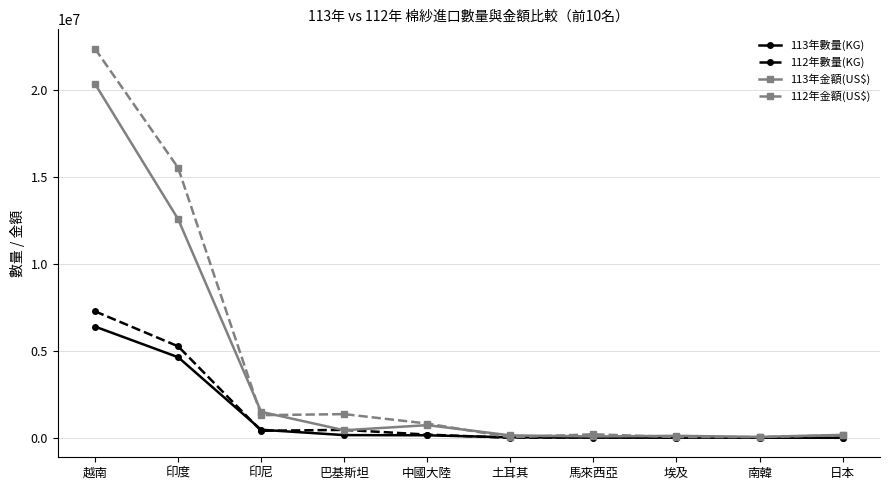

True or false: 112年金額(US$) has more than 0 interior local peaks.

True